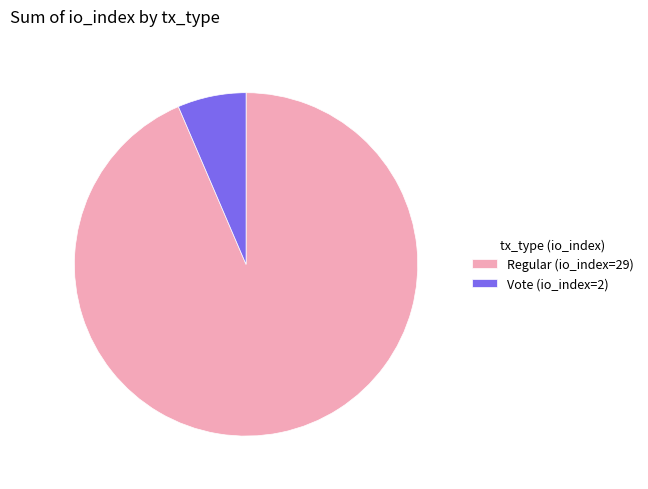

Is there a majority slice in this chart?

Yes